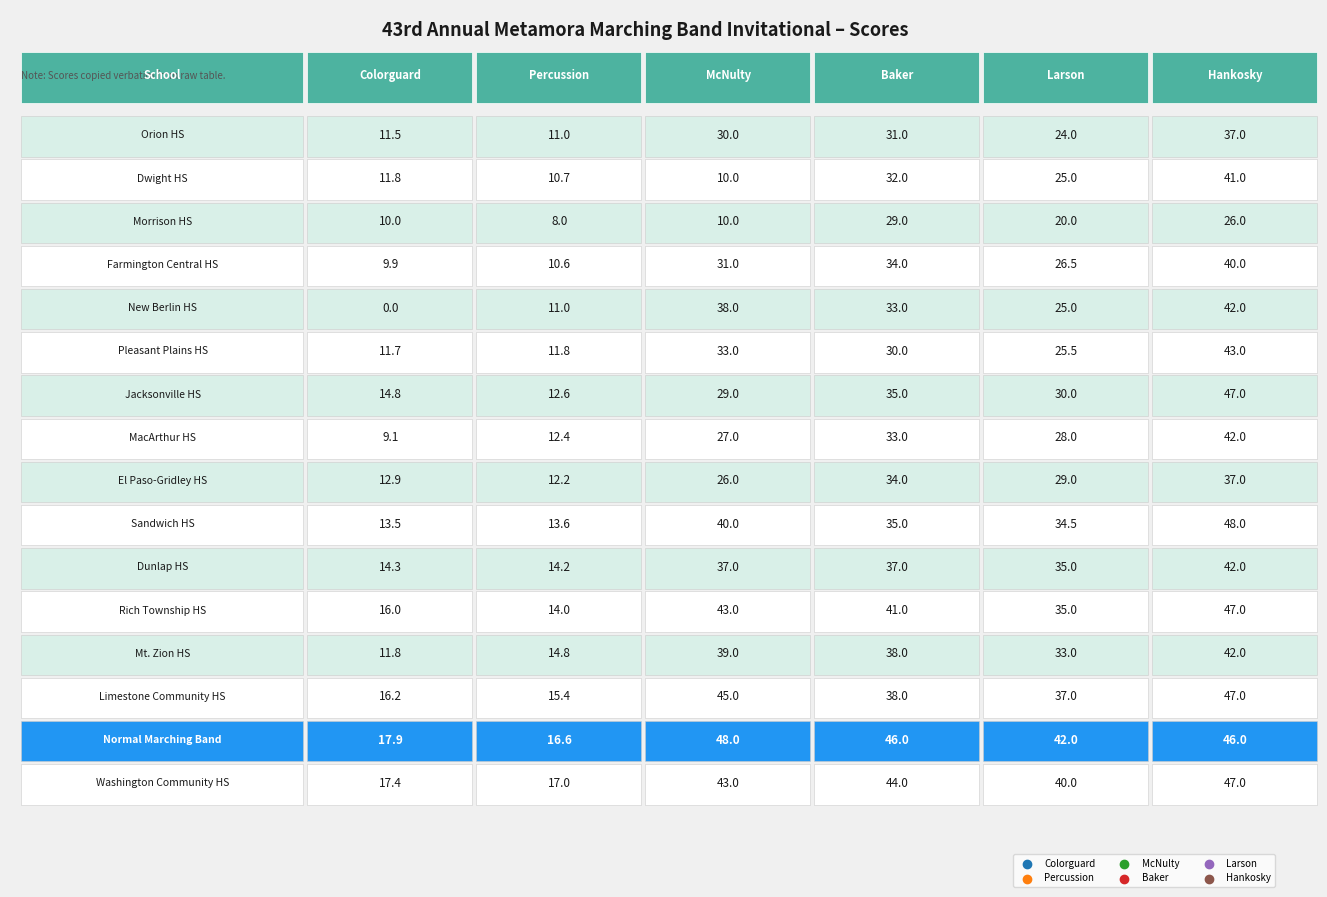

Between 0 and 5, which series saw the biggest shift?

New Berlin HS